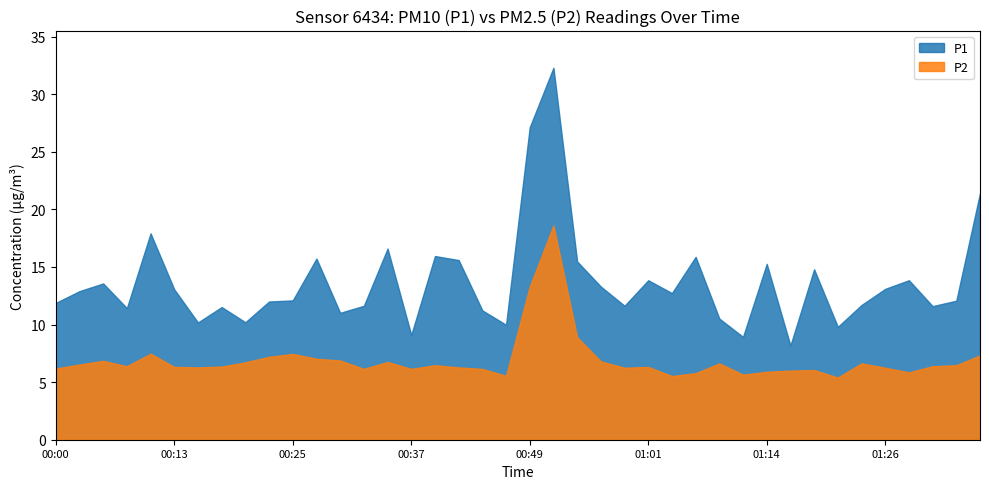

Where is P1 nearest to the value 20?

01:36